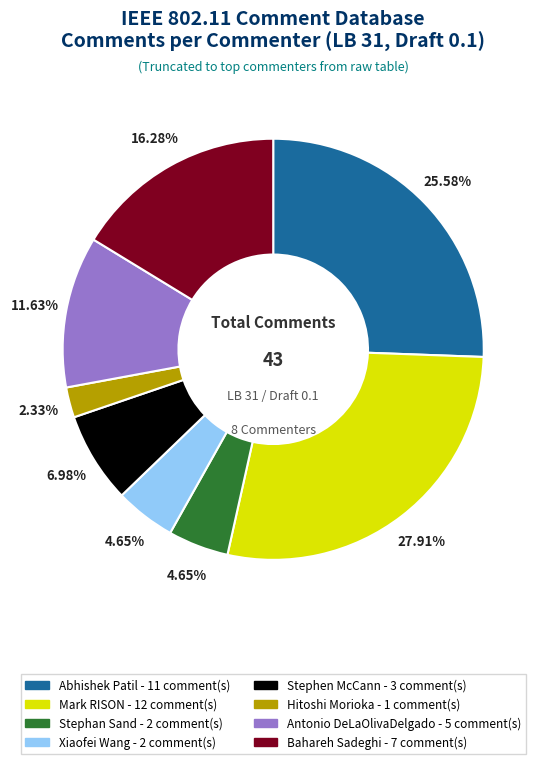

Do Xiaofei Wang and Mark RISON together represent more than half of the pie?

No